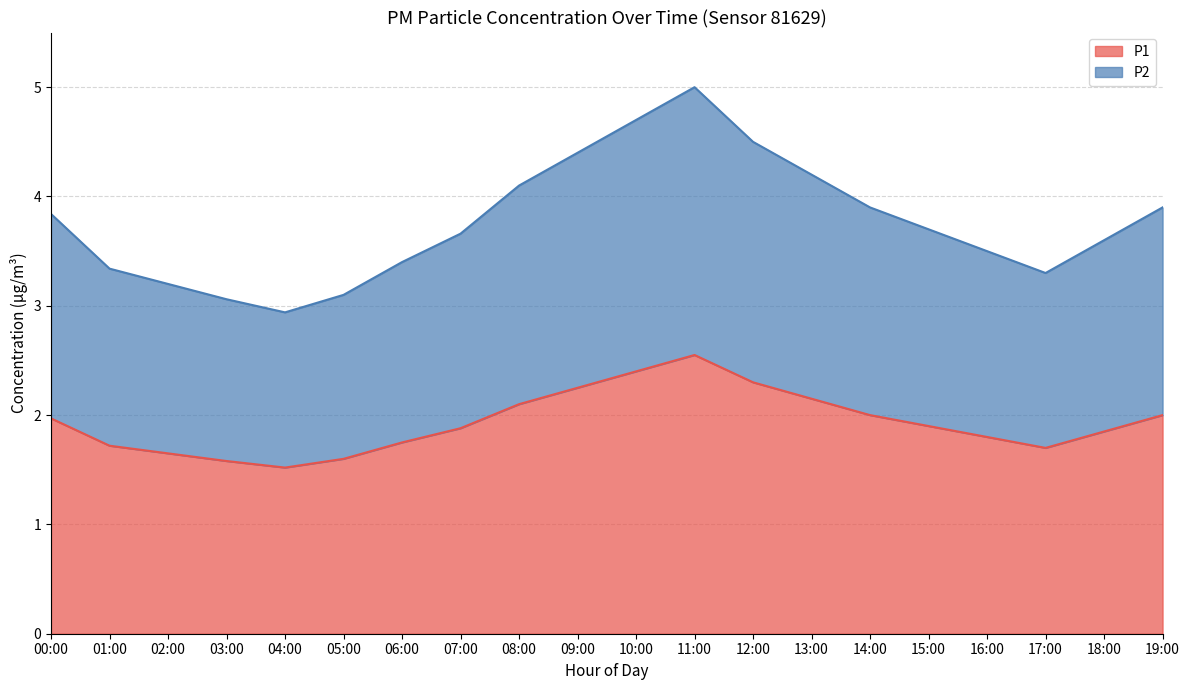

At how many categories does at least one series exceed 3?

19